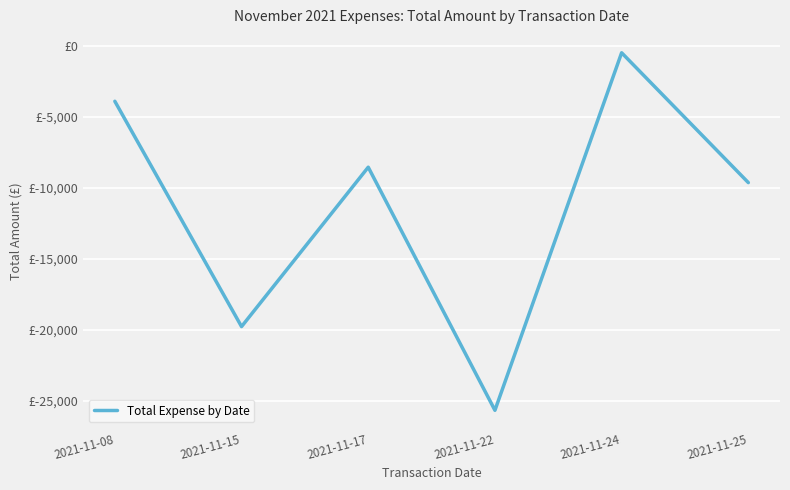

What is the difference between the second highest and second lowest values?

15852.5